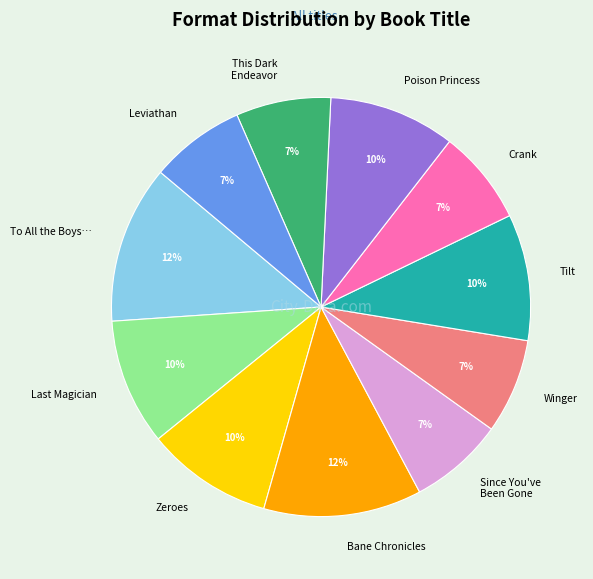

Is there a majority slice in this chart?

No